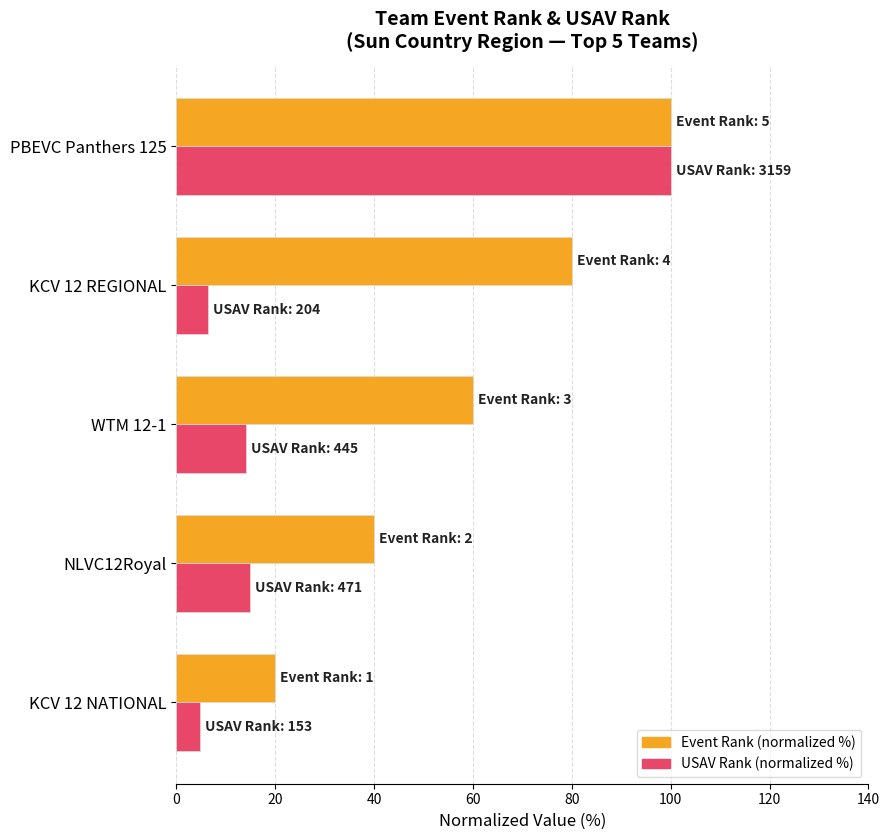

The USAV Rank (normalized %) series shows 6.5 at KCV 12 REGIONAL. True or false?

True